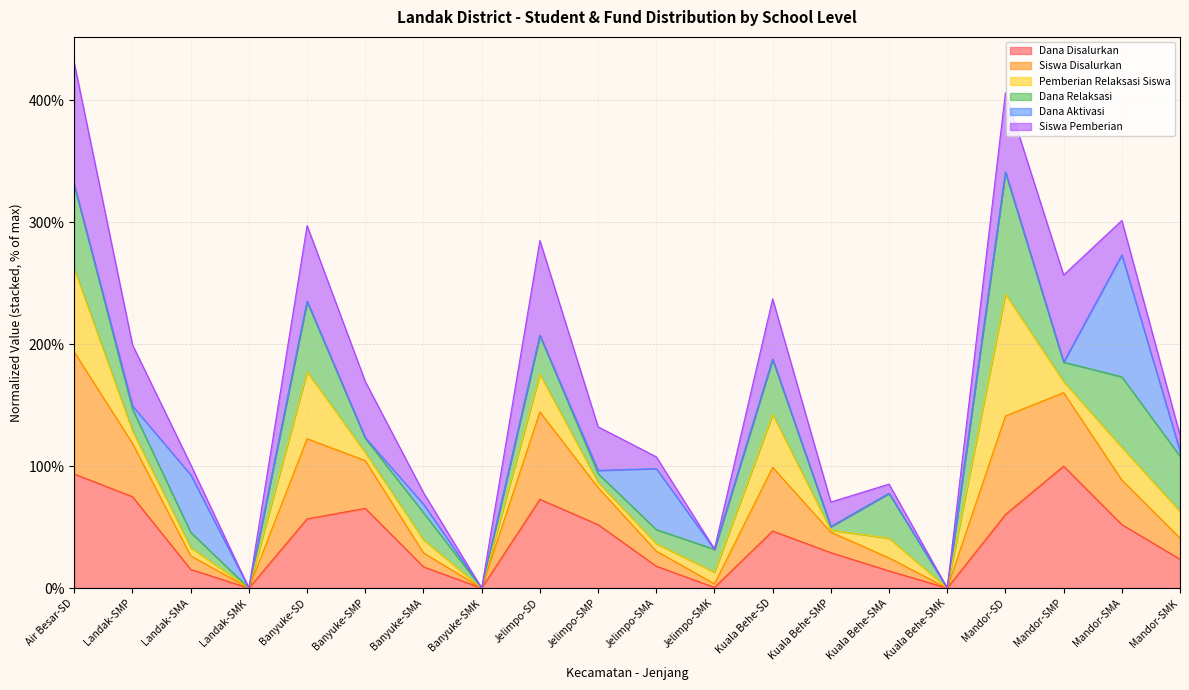

What is the maximum value for Dana Disalurkan?

100.0